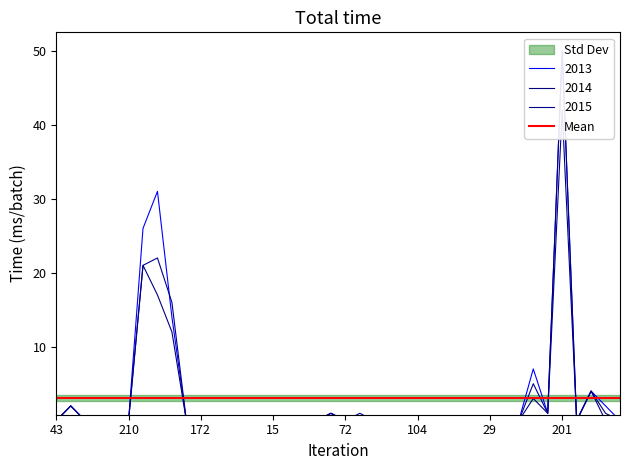

At which category is the sum across all series the highest?

201